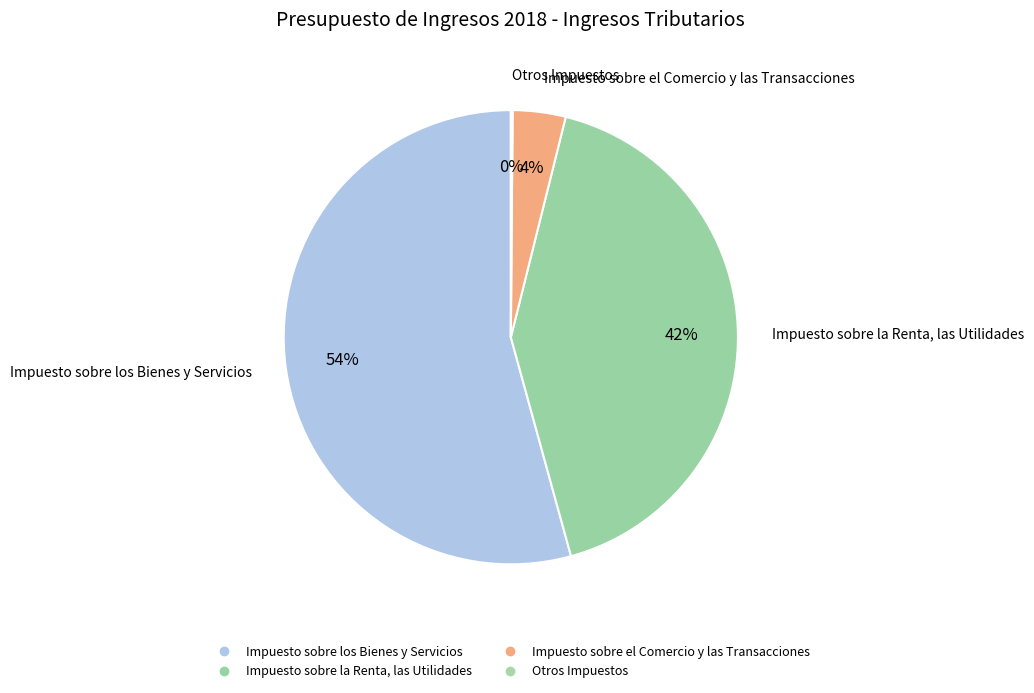

Between Impuesto sobre el Comercio y las Transacciones and Impuesto sobre los Bienes y Servicios, which is larger?

Impuesto sobre los Bienes y Servicios